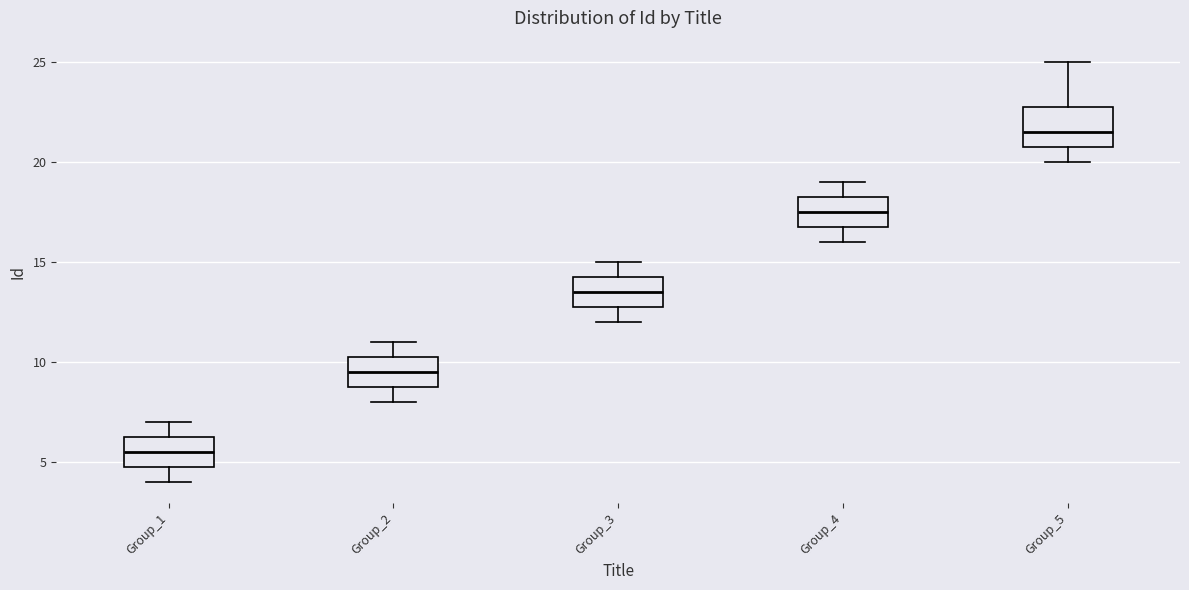

Where is the upper edge of the box for Group_5 on the y-axis? The values are not printed on the chart, so give them approximately, as read against the axis.

23.0